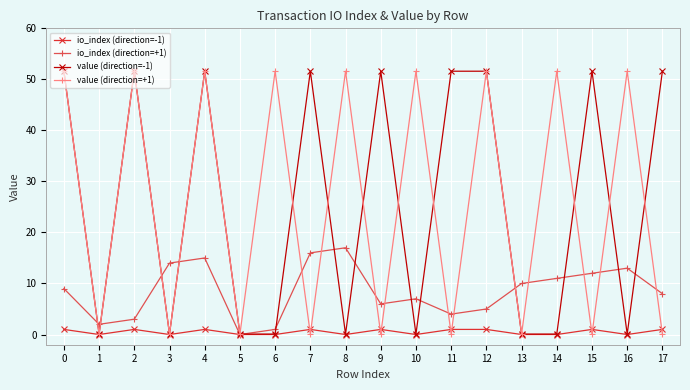

Is it true that io_index (direction=+1) equals 2.0 at 12?

False